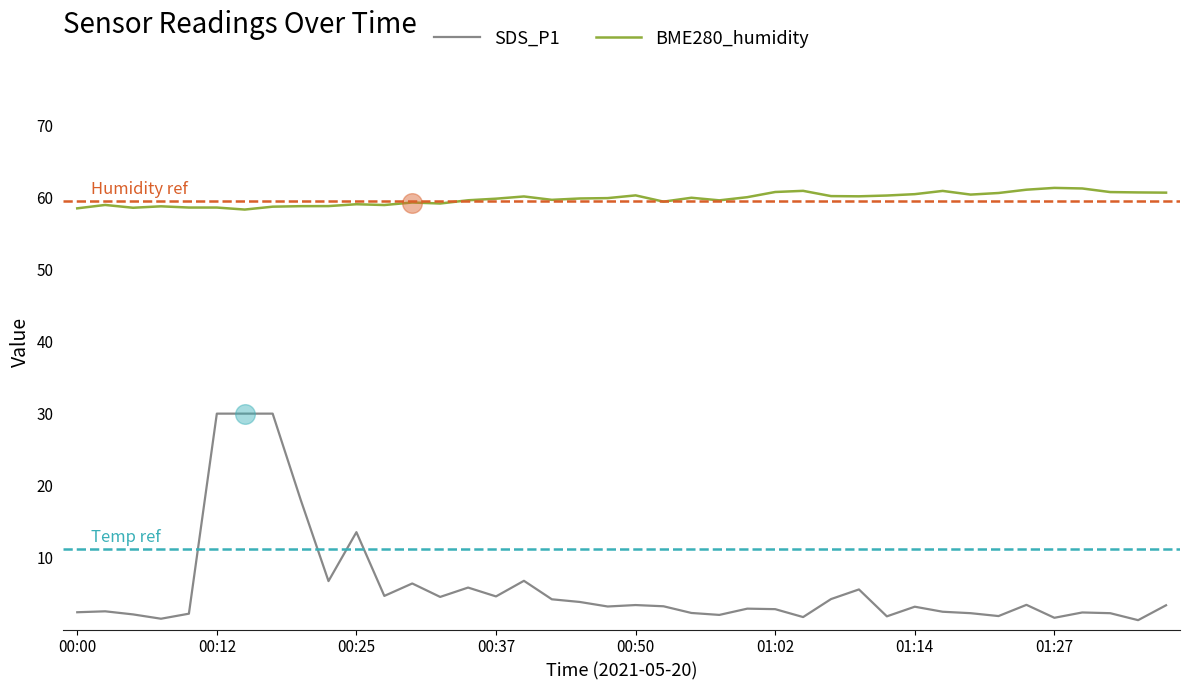

What are all the series names shown in the legend?

SDS_P1, BME280_humidity